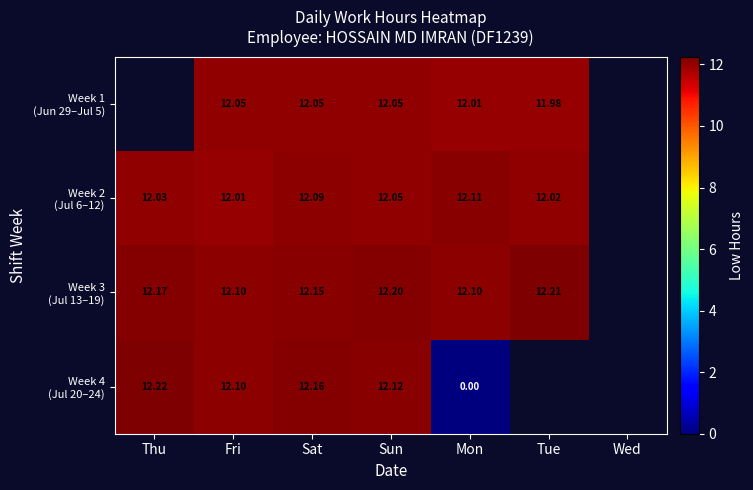

Which series changed the most between Sun and Mon?

Week 4 (Jul 20–24)